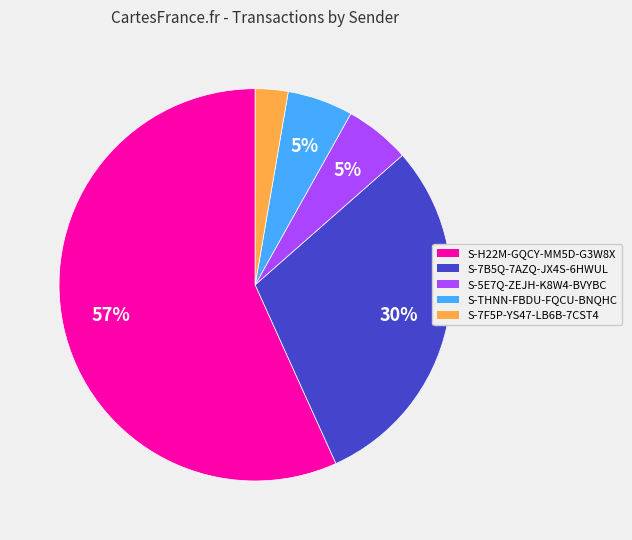

To the nearest percent, what portion does S-7B5Q-7AZQ-JX4S-6HWUL represent?

30%